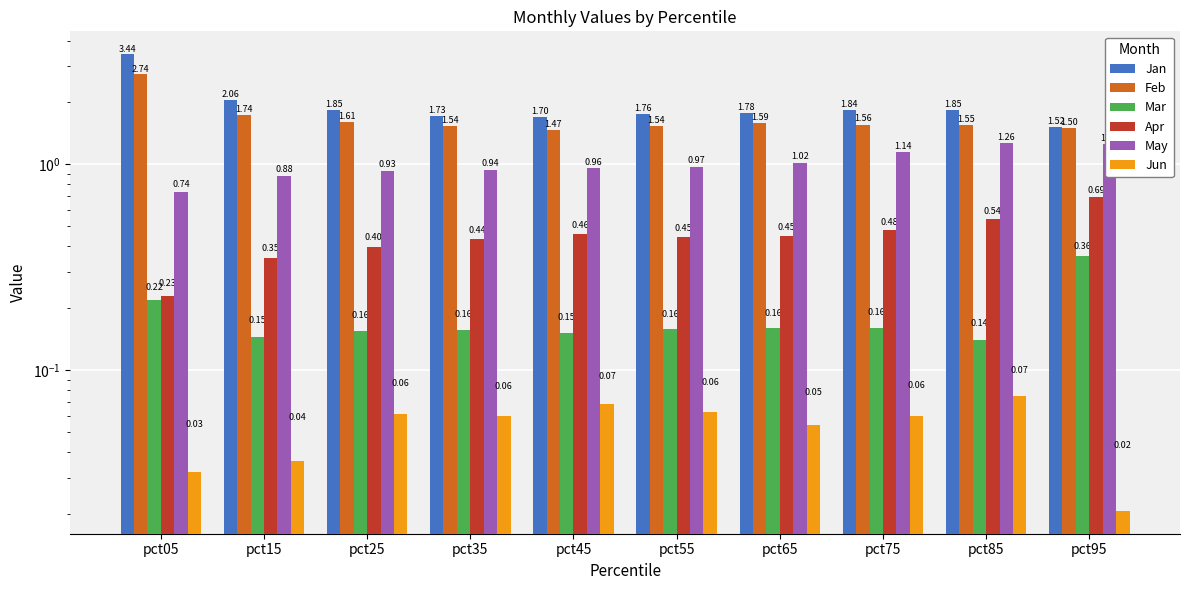

Reading left to right, what are all the values shown in this chart?

Jan: pct05=3.4	pct15=2.1	pct25=1.8	pct35=1.7	pct45=1.7	pct55=1.8	pct65=1.8	pct75=1.8	pct85=1.8	pct95=1.5
Feb: pct05=2.7	pct15=1.7	pct25=1.6	pct35=1.5	pct45=1.5	pct55=1.5	pct65=1.6	pct75=1.6	pct85=1.6	pct95=1.5
Mar: pct05=0.2	pct15=0.1	pct25=0.2	pct35=0.2	pct45=0.2	pct55=0.2	pct65=0.2	pct75=0.2	pct85=0.1	pct95=0.4
Apr: pct05=0.2	pct15=0.4	pct25=0.4	pct35=0.4	pct45=0.5	pct55=0.4	pct65=0.5	pct75=0.5	pct85=0.5	pct95=0.7
May: pct05=0.7	pct15=0.9	pct25=0.9	pct35=0.9	pct45=1.0	pct55=1.0	pct65=1.0	pct75=1.1	pct85=1.3	pct95=1.3
Jun: pct05=0.0	pct15=0.0	pct25=0.1	pct35=0.1	pct45=0.1	pct55=0.1	pct65=0.1	pct75=0.1	pct85=0.1	pct95=0.0